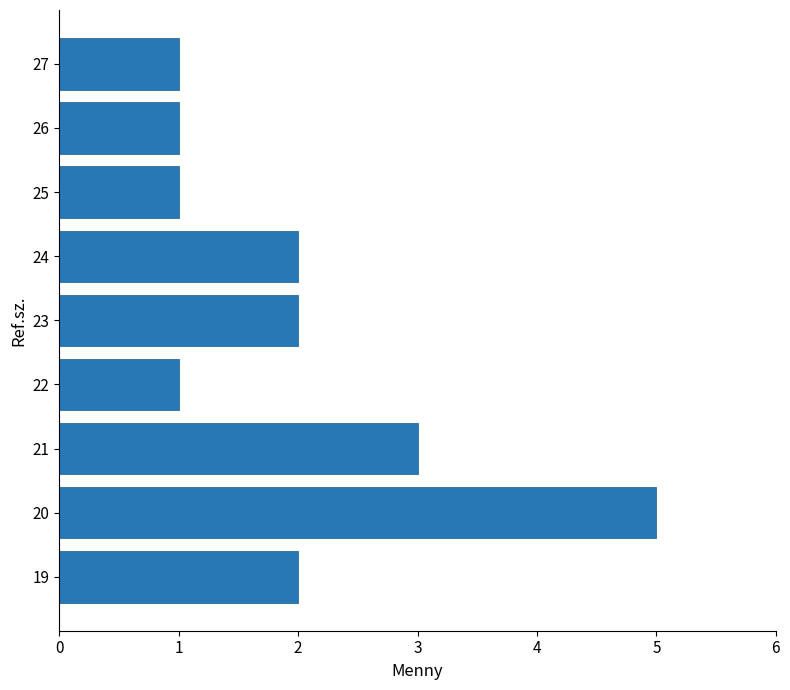

Which label corresponds to the largest value in the chart?

20